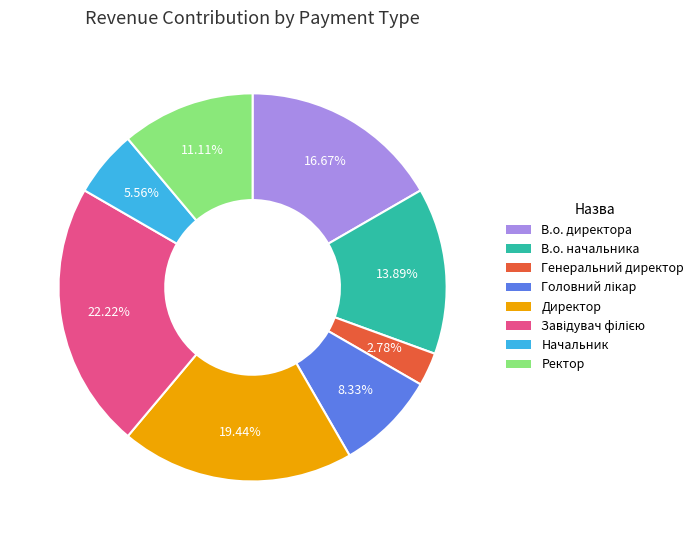

The Ректор slice represents 5% of the pie. True or false?

False